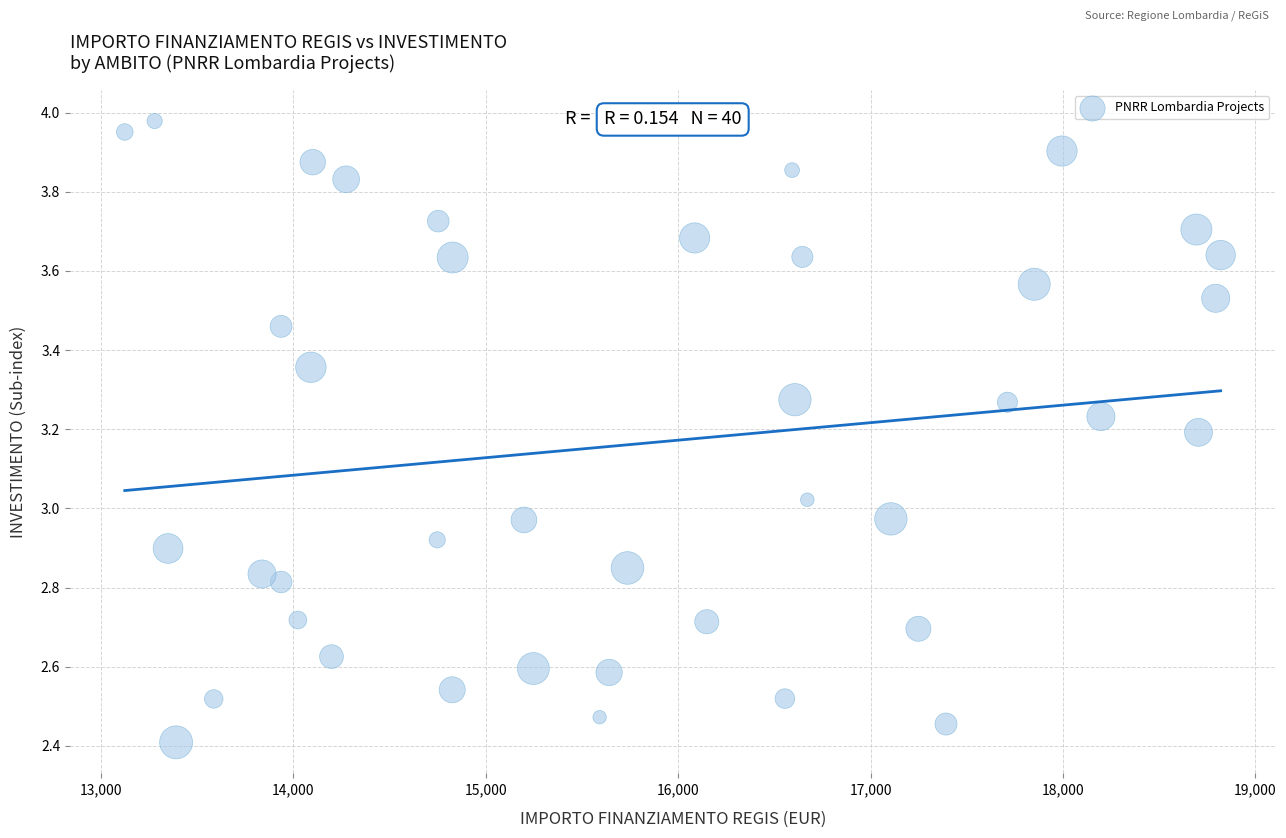

What is the range of X values (max minus min)?

5696.0